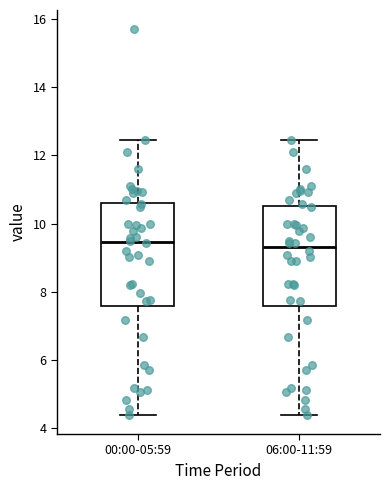

Reading left to right, transcribe this box plot: for each box, give where its median line is, the range the box spans, and where its two whiskers end, as read against the y-axis. The values are not printed on the chart, so give them approximately, as read against the axis.

00:00-05:59: median 9.4, box 7.6 to 10.6, whiskers 4.4 to 12.4
06:00-11:59: median 9.4, box 7.6 to 10.6, whiskers 4.4 to 12.4